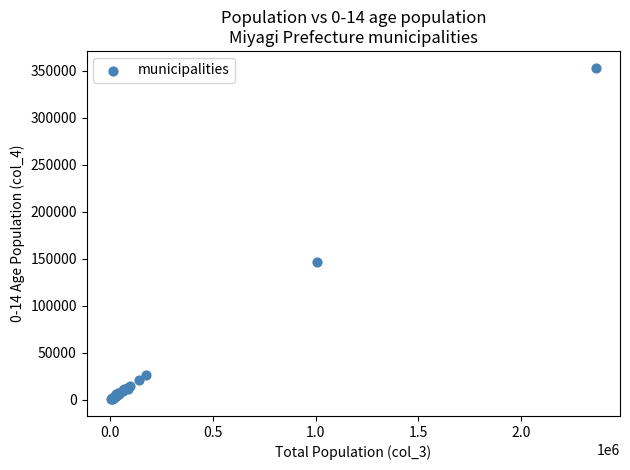

What Y value in the scatter plot is closest to 176876?

146825